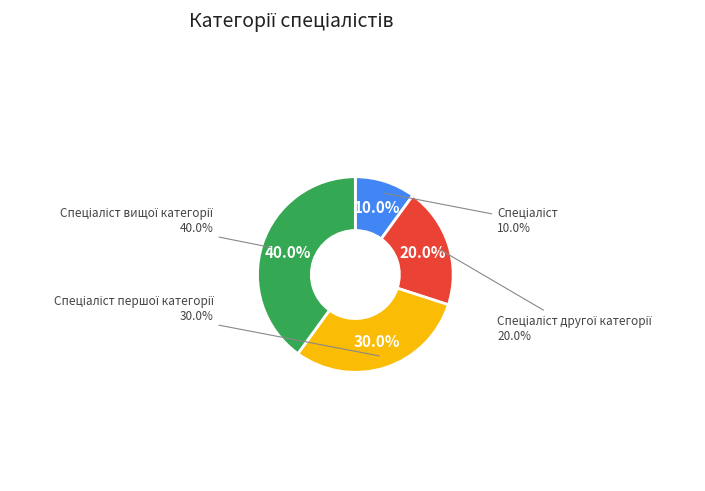

Which category has the smallest portion of the pie?

Спеціаліст